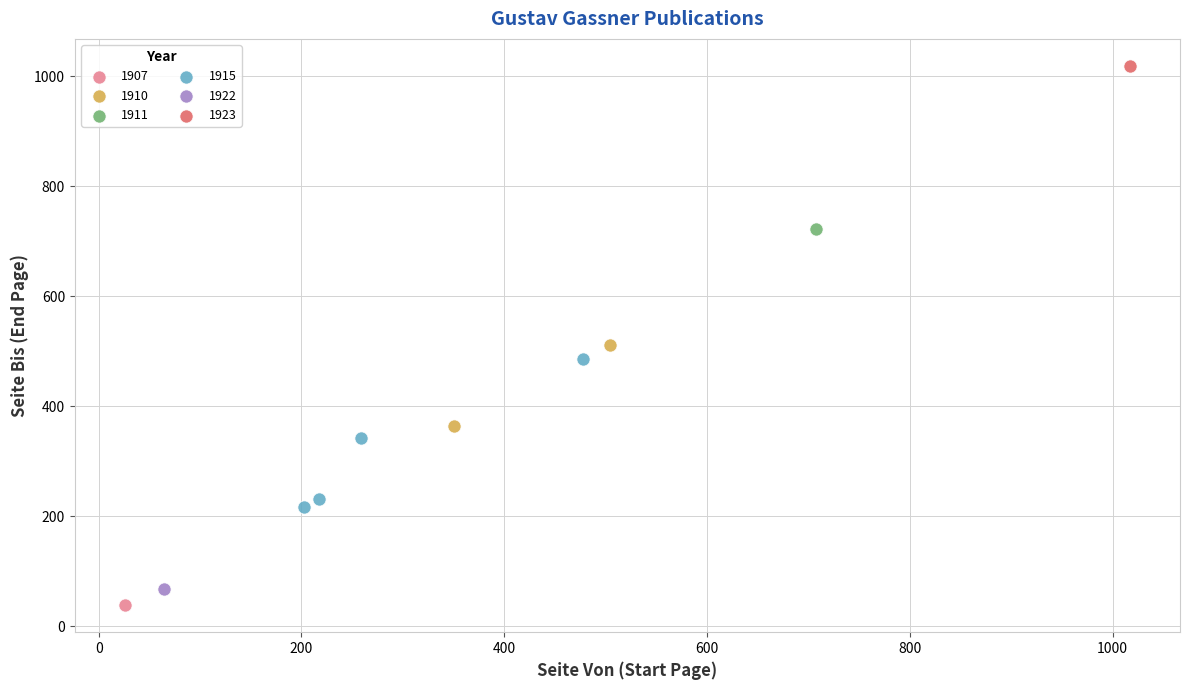

What are all the series names shown in the legend?

1907, 1910, 1911, 1915, 1922, 1923